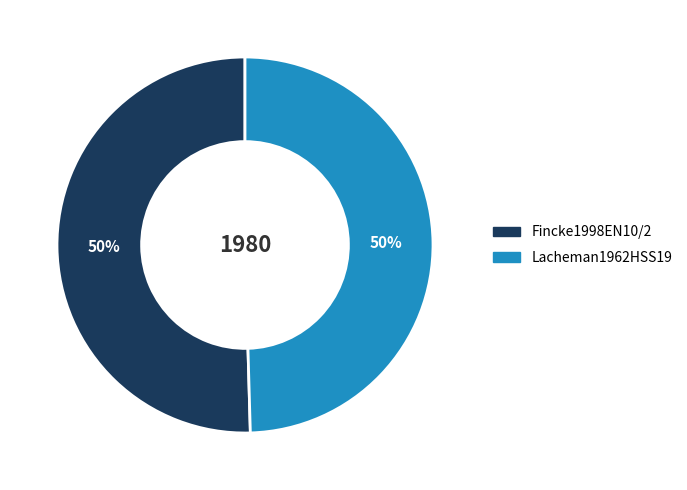

Is the sum of Lacheman1962HSS19 and Fincke1998EN10/2 greater than half?

Yes